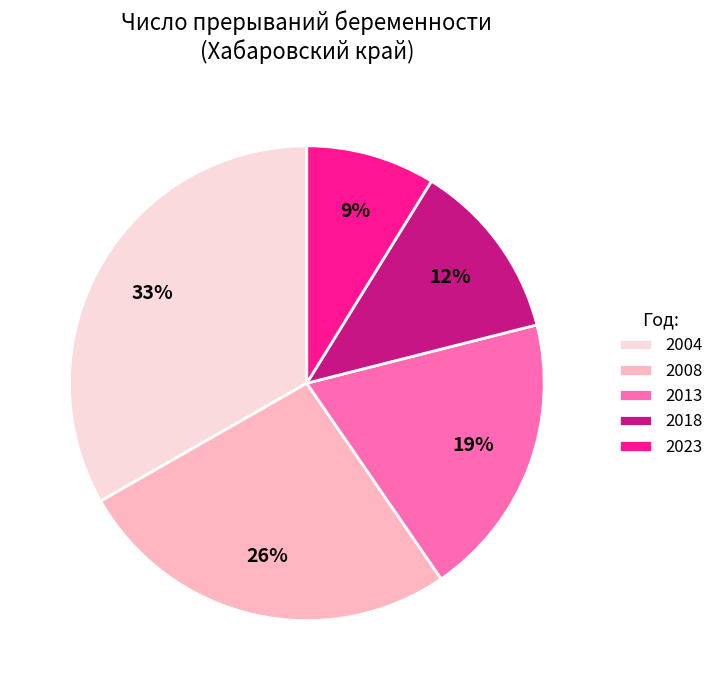

How many slices are in this pie chart?

5